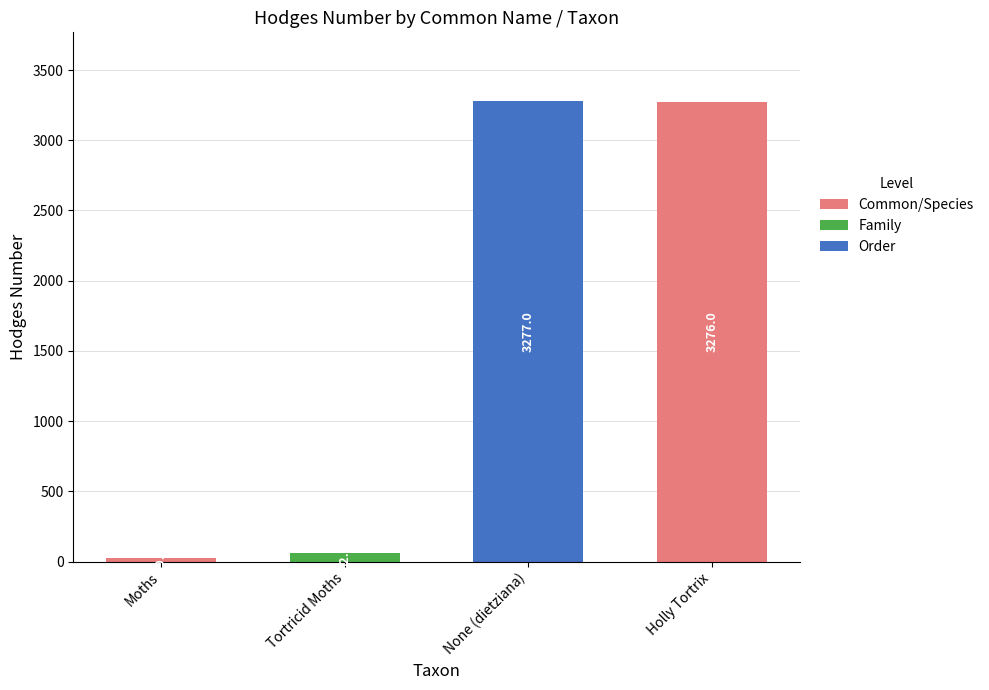

What is the change in value from Moths to Holly Tortrix?

+3247.0